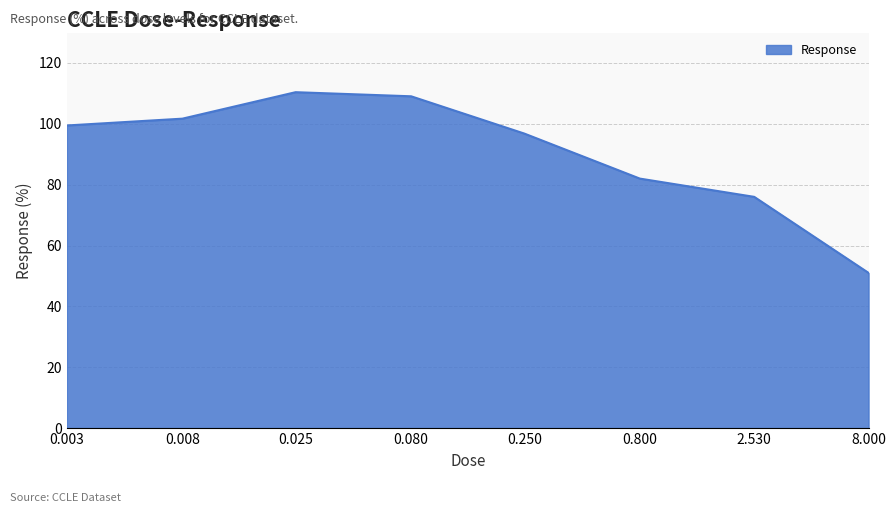

True or false: there are more than 2 points higher than both neighbors.

False